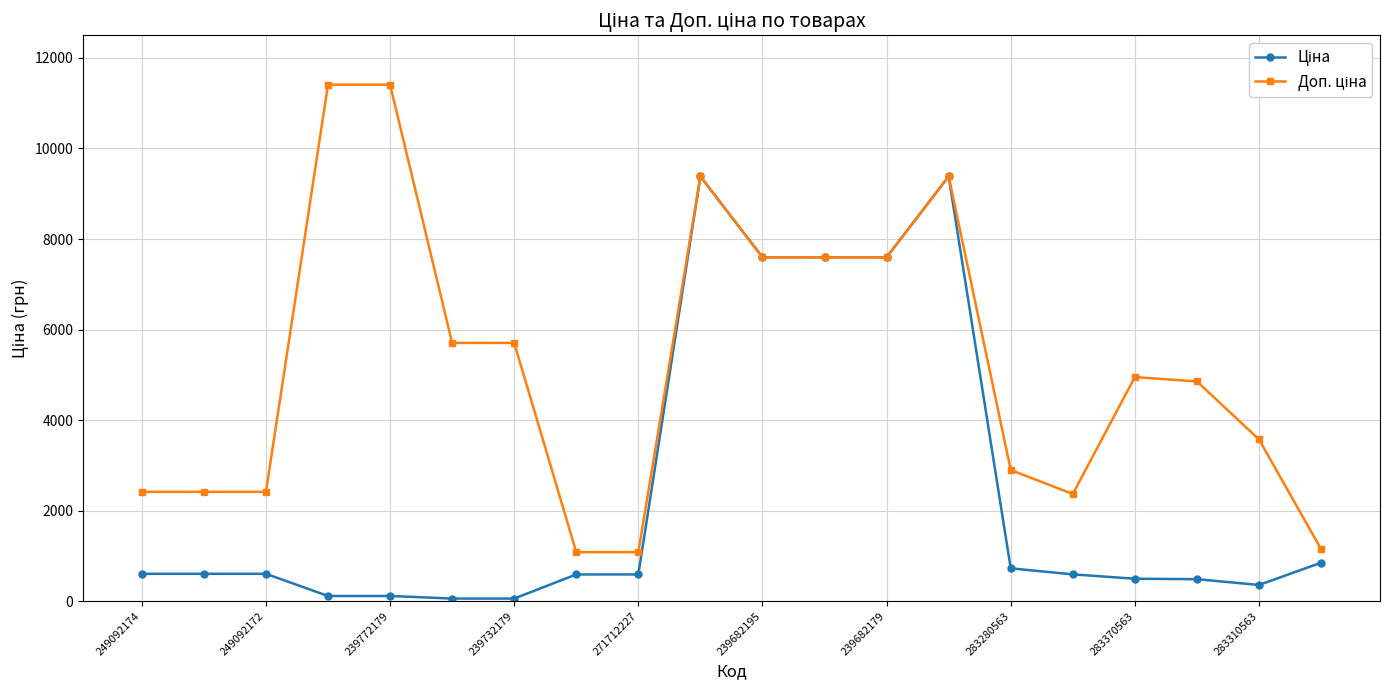

At how many categories does at least one series exceed 8064?

4